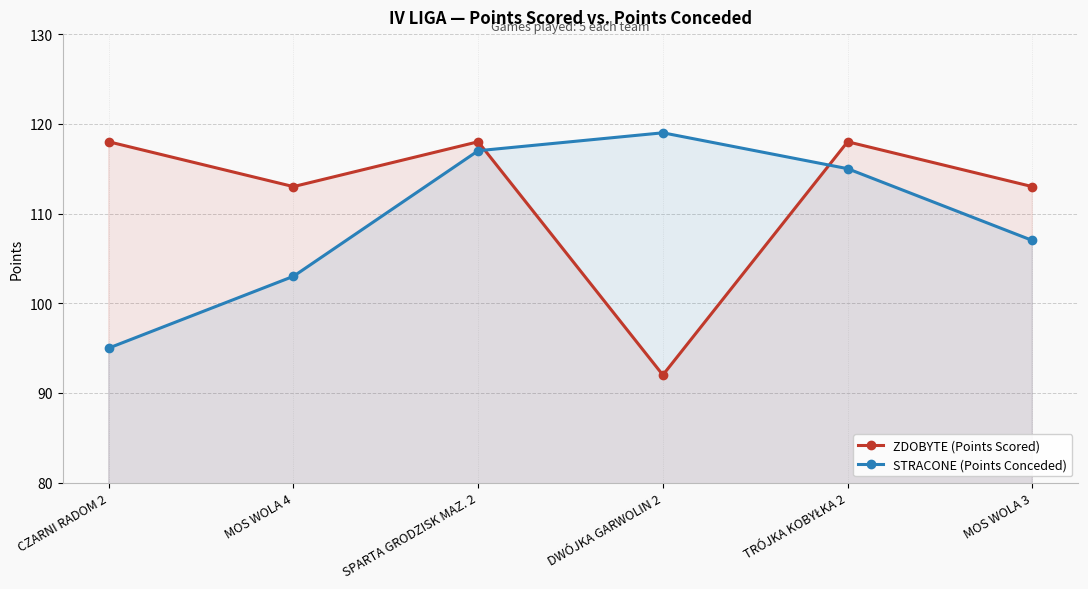

Reading left to right, extract all data points from this chart.

ZDOBYTE (Points Scored): CZARNI RADOM 2=118	MOS WOLA 4=113	SPARTA GRODZISK MAZ. 2=118	DWÓJKA GARWOLIN 2=92	TRÓJKA KOBYŁKA 2=118	MOS WOLA 3=113
STRACONE (Points Conceded): CZARNI RADOM 2=95	MOS WOLA 4=103	SPARTA GRODZISK MAZ. 2=117	DWÓJKA GARWOLIN 2=119	TRÓJKA KOBYŁKA 2=115	MOS WOLA 3=107